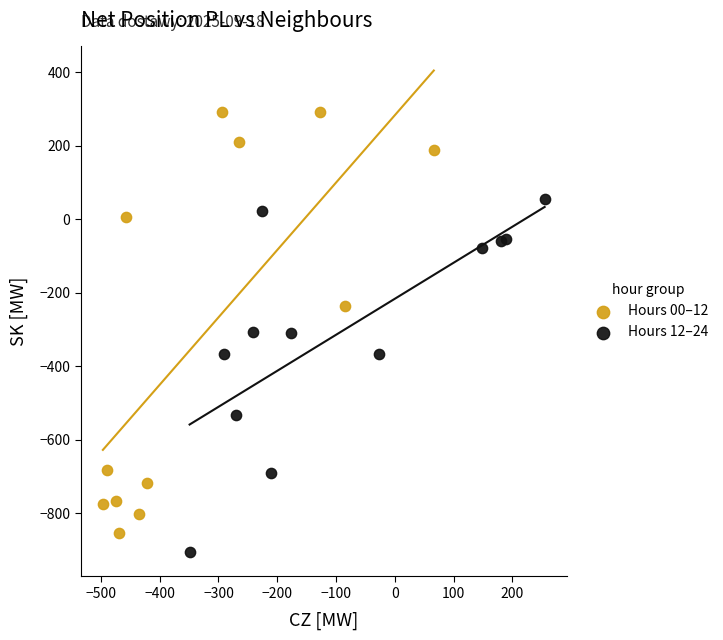

What are all the series names shown in the legend?

Hours 00–12, Hours 12–24